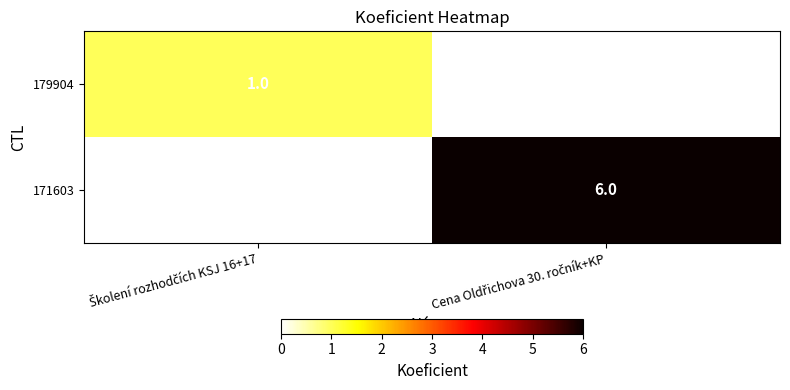

Which series changed the most between Školení rozhodčích KSJ 16+17 and Cena Oldřichova 30. ročník+KP?

171603